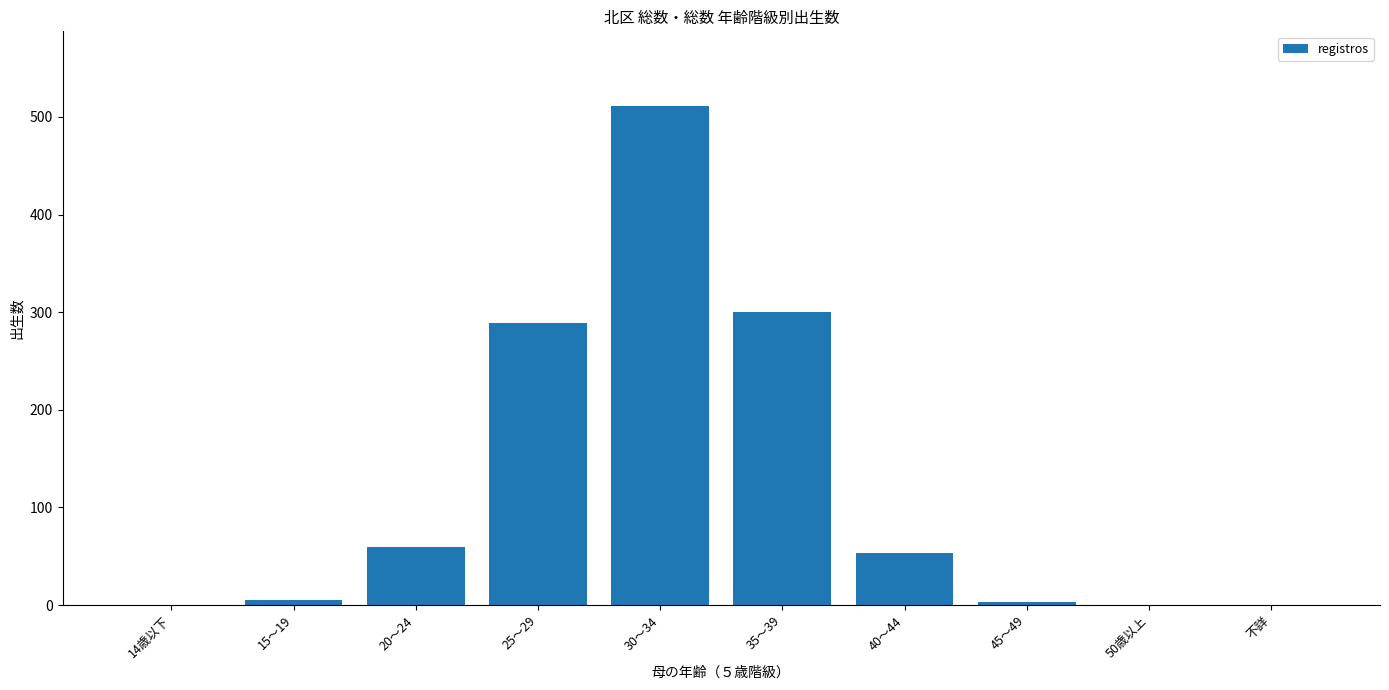

Where is the data nearest to the value 255?

25～29